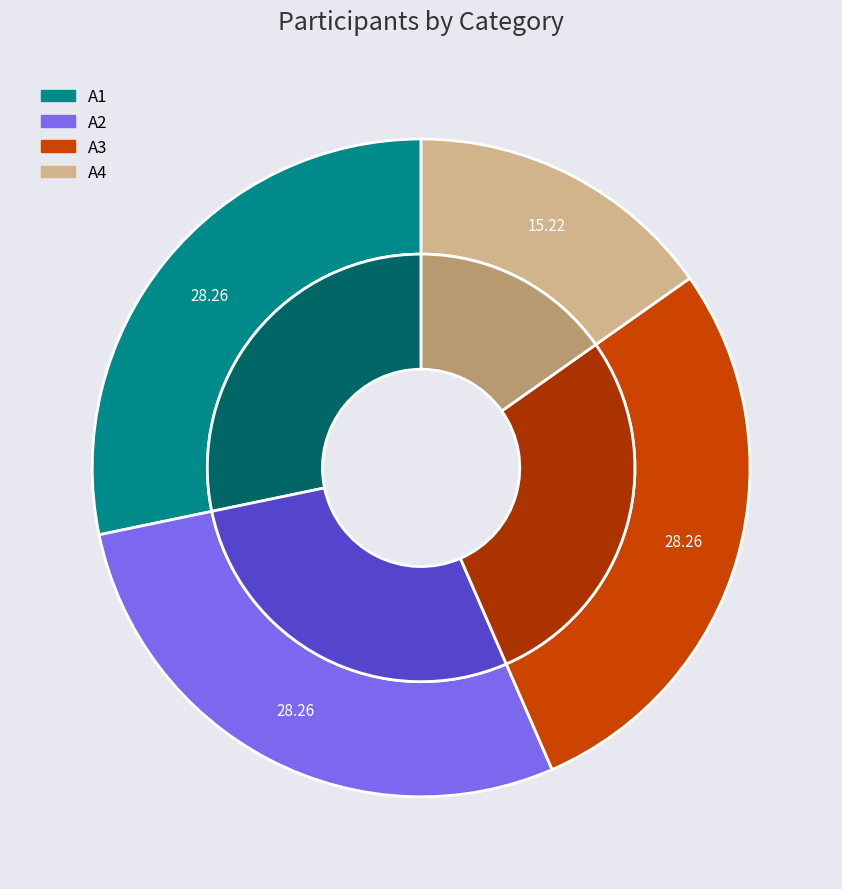

Is 6 the majority of the pie?

No